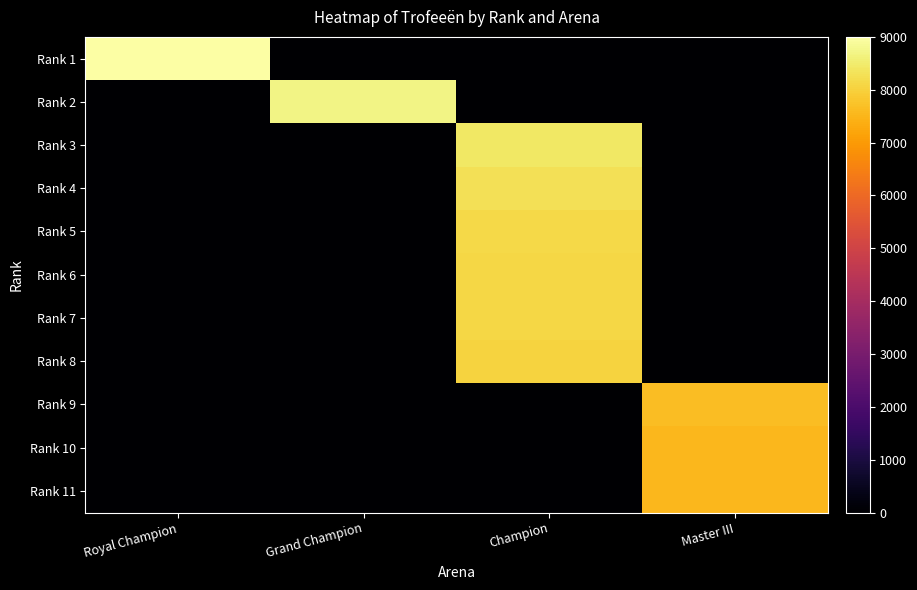

At how many categories does at least one series exceed 5711?

4